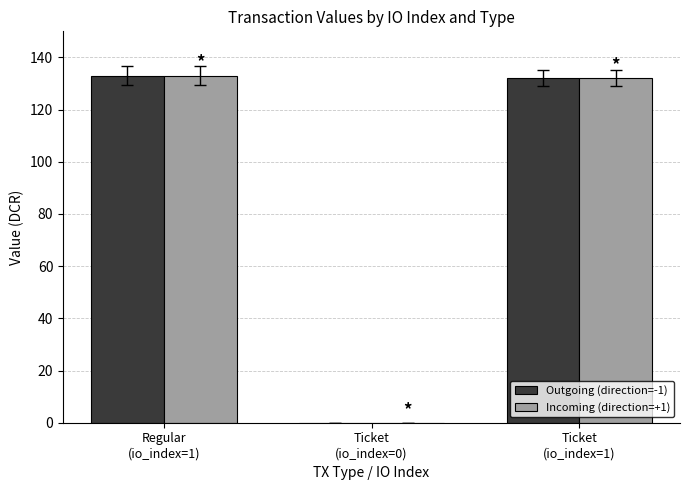

How many series are shown in this chart?

2